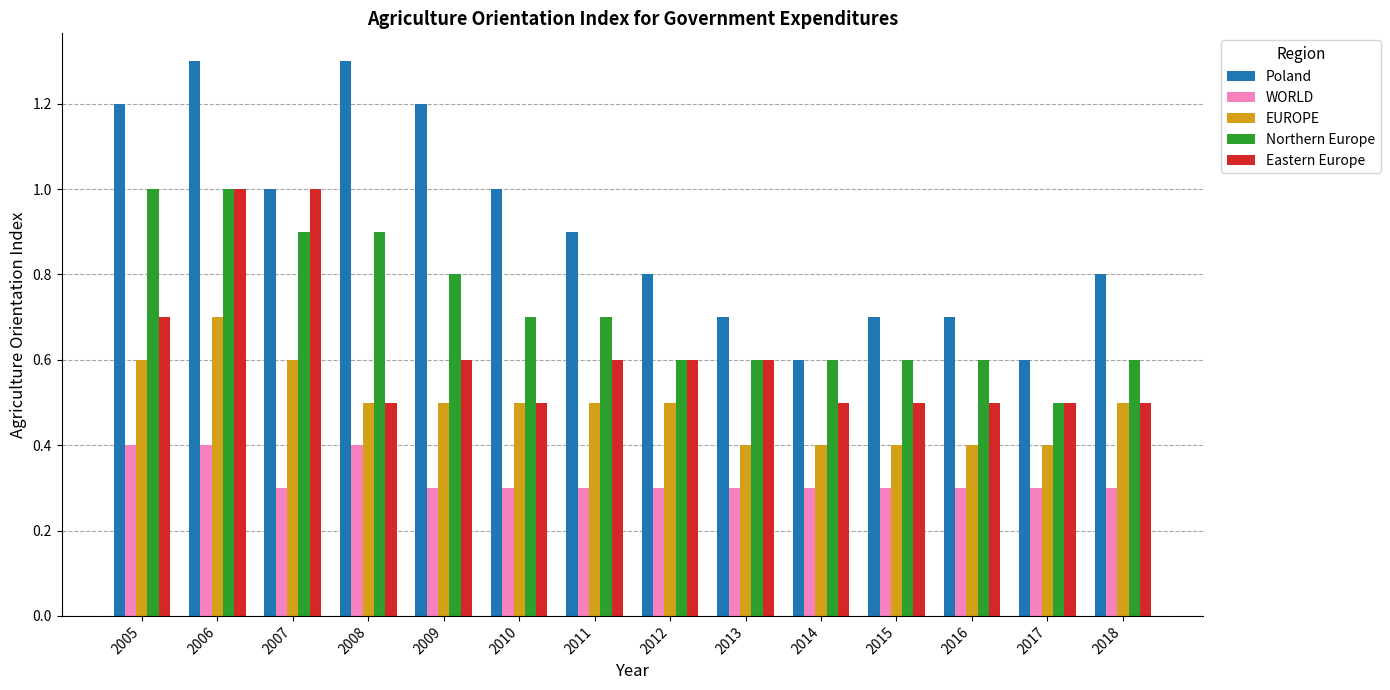

Is it true that WORLD equals 0.3 at 2014?

True